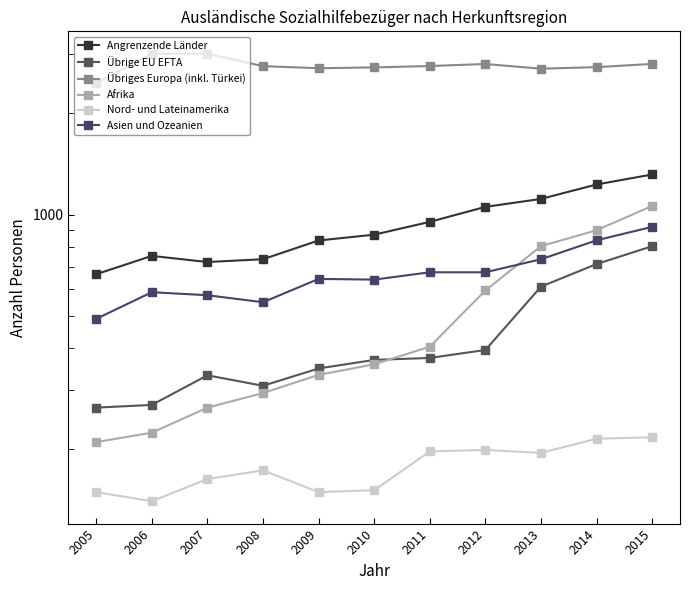

What value does the Übriges Europa (inkl. Türkei) series have at 2014, to the nearest 50?

2750